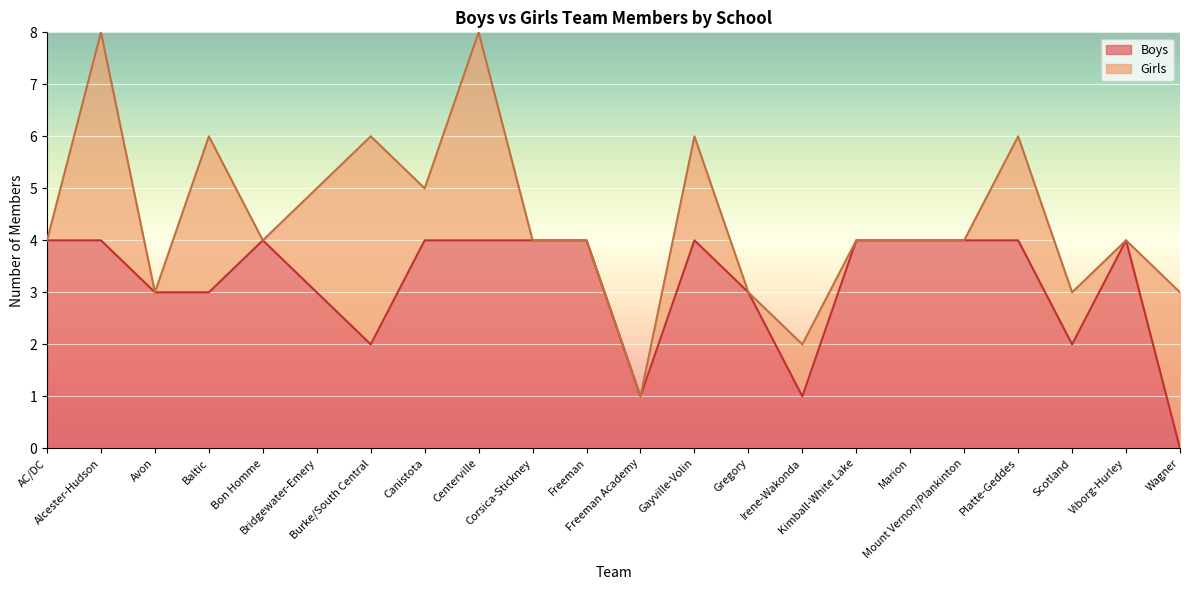

What position from the left is Gayville-Volin?

13